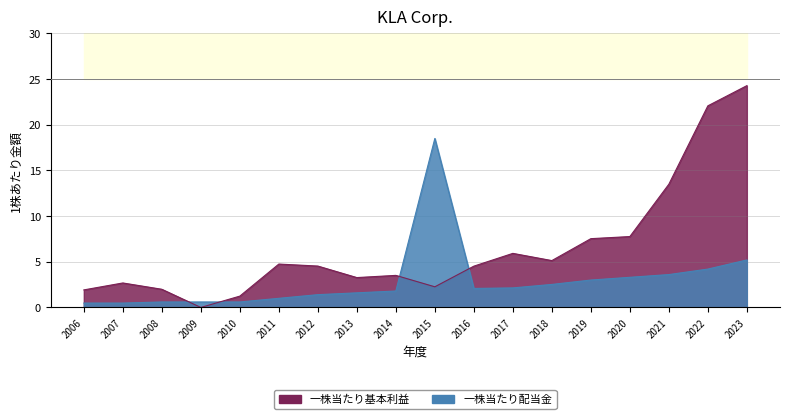

Which has a higher value, 2023 or 2016?

2023